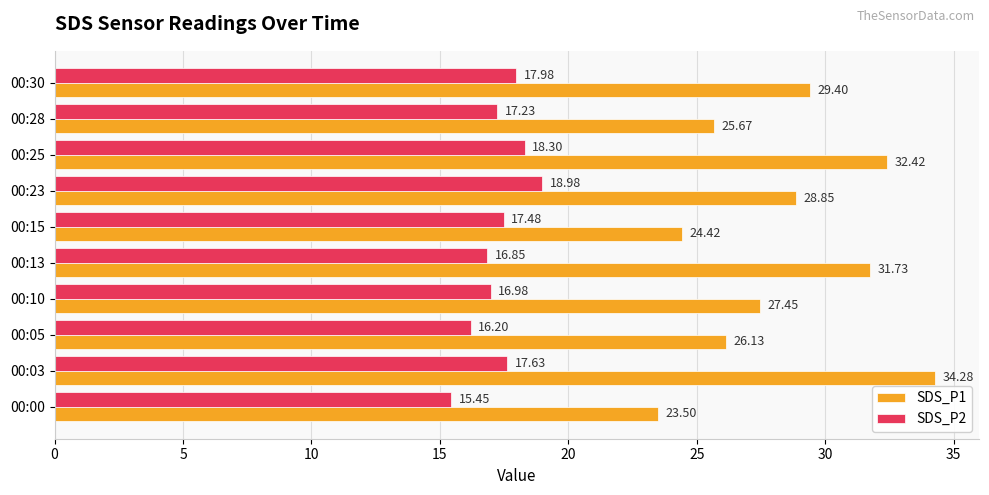

What is the difference between the second highest and second lowest values in the SDS_P2 series?

2.1